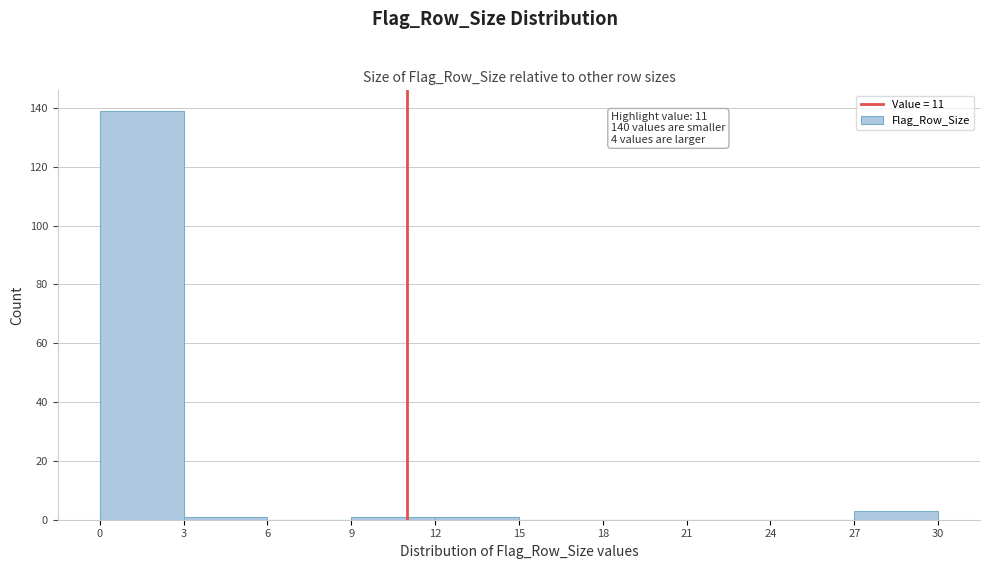

Which range on the x-axis has the tallest bar?

0 to 3